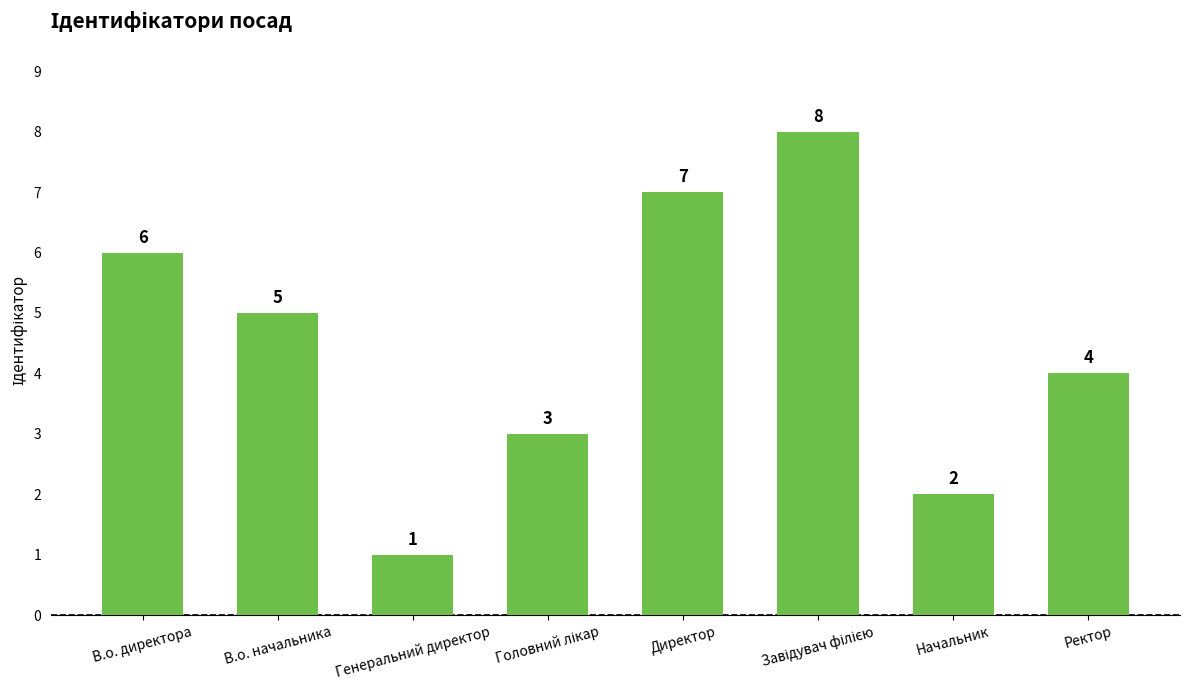

At which label does the data first exceed 5?

В.о. директора